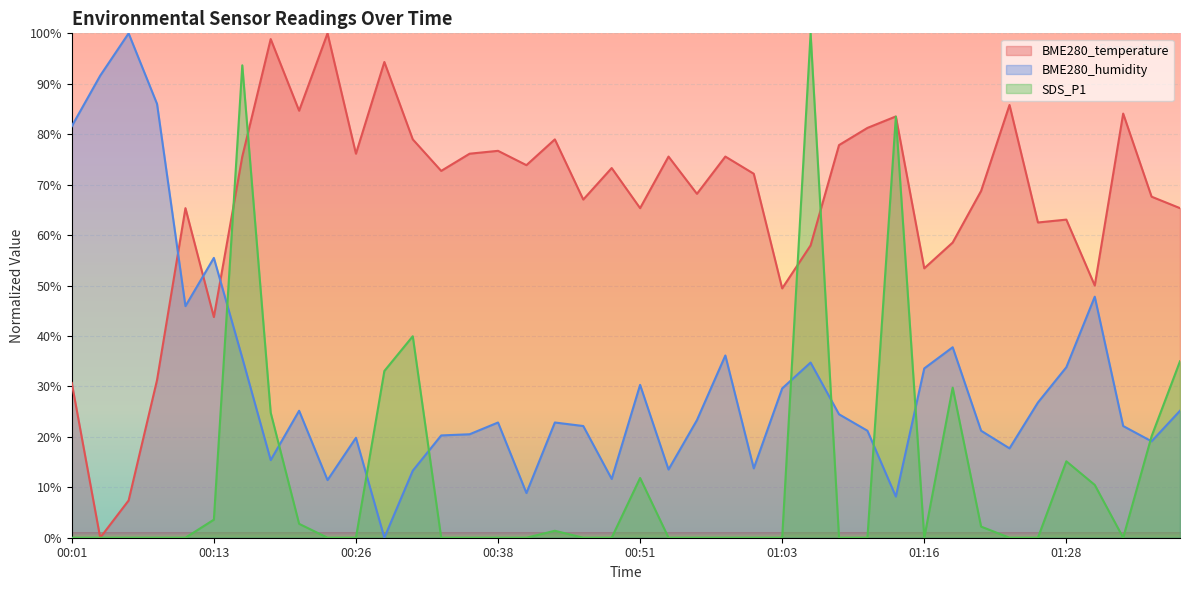

What is the value of the BME280_temperature point at the 21st from the left?

65.3